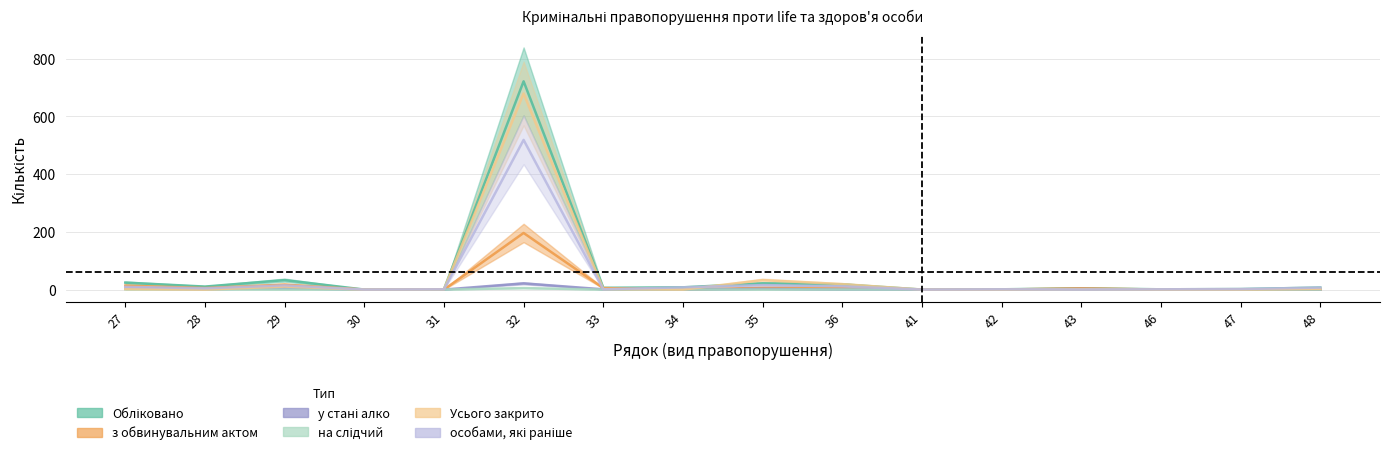

What is the sum of all Усього закрито values?

749.1